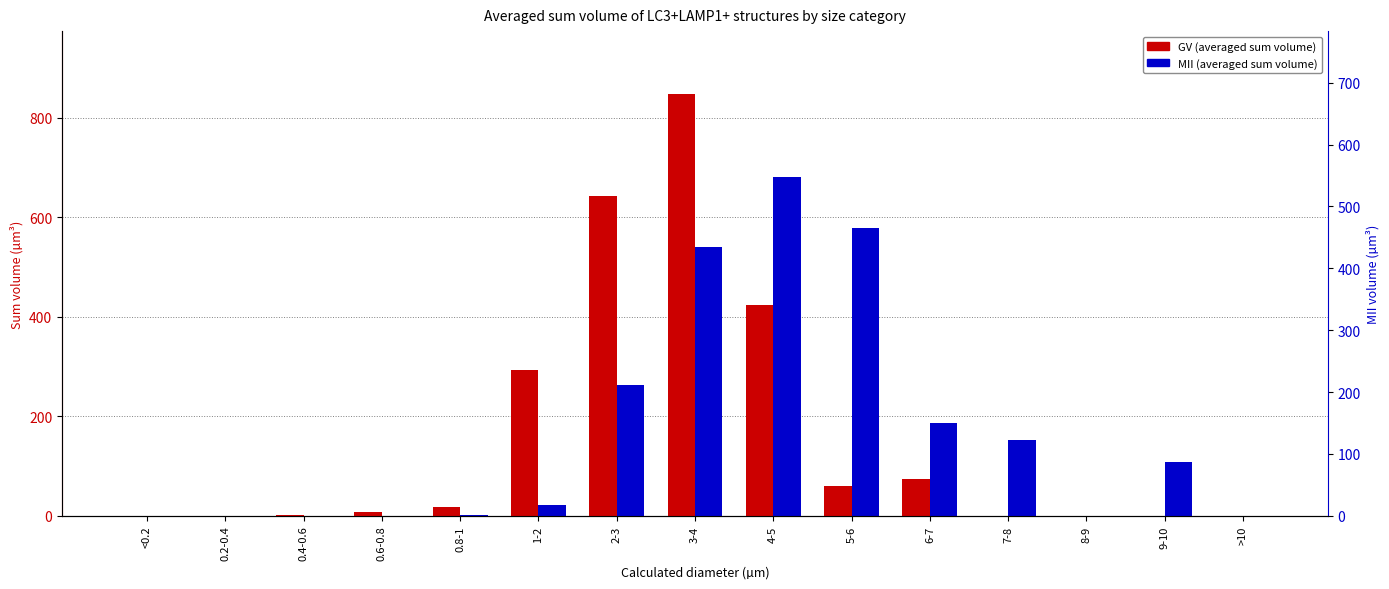

List the series in order of their peak value, highest first.

GV, MII